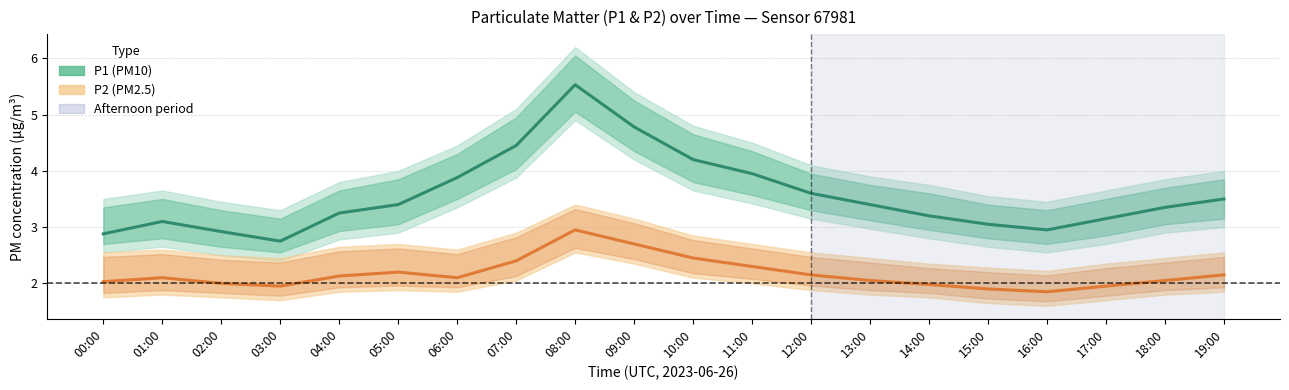

True or false: P2 (PM2.5) and P1 (PM10) intersect in this chart.

False